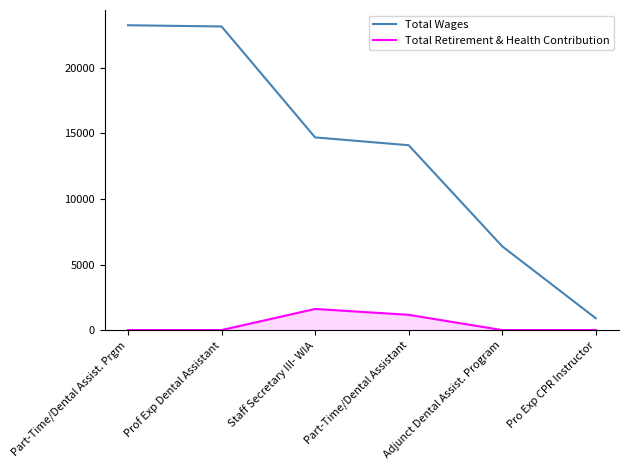

Is it true that Total Wages equals 6390 at Adjunct Dental Assist. Program?

True